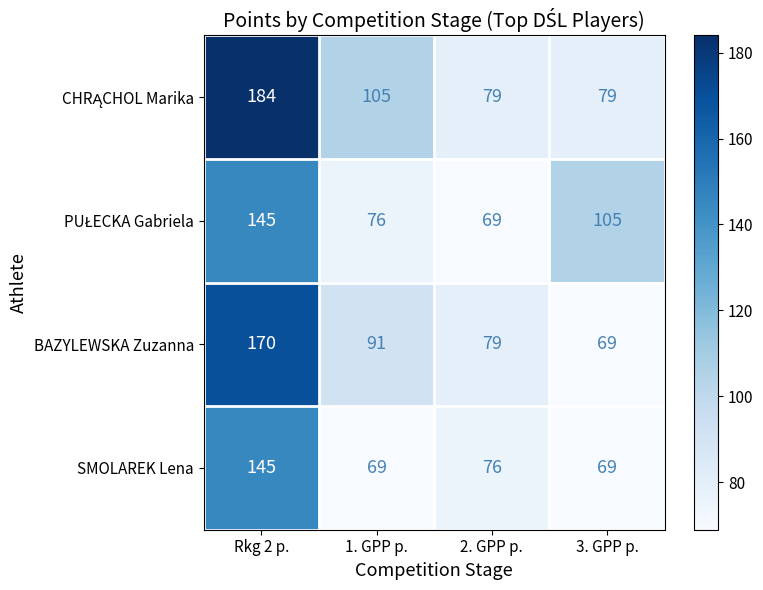

What is the spread (max minus min) of values at 1. GPP p.?

36